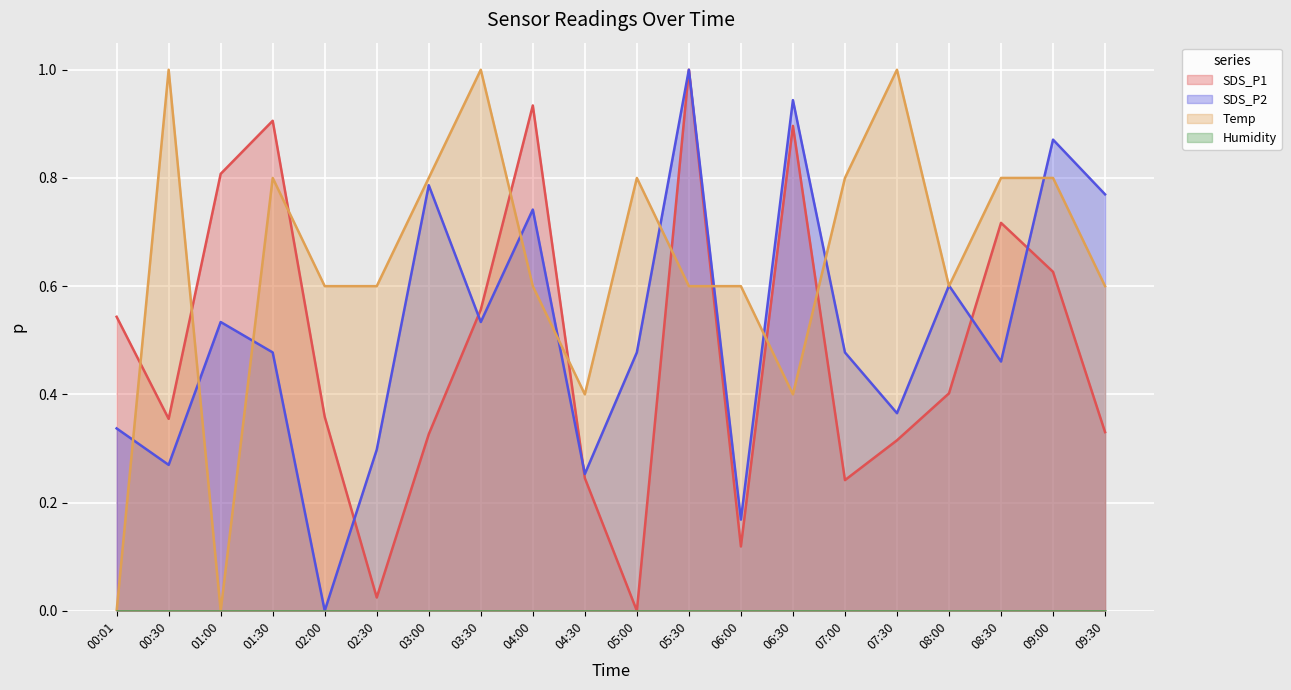

What is the value of the SDS_P2 point at the 17th from the left?

0.6